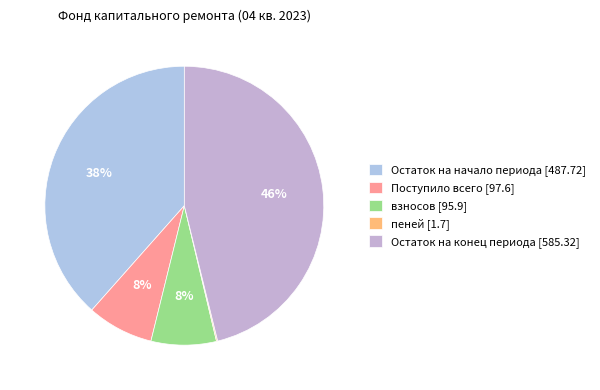

Is it true that взносов [95.9] is 8% of the pie?

True